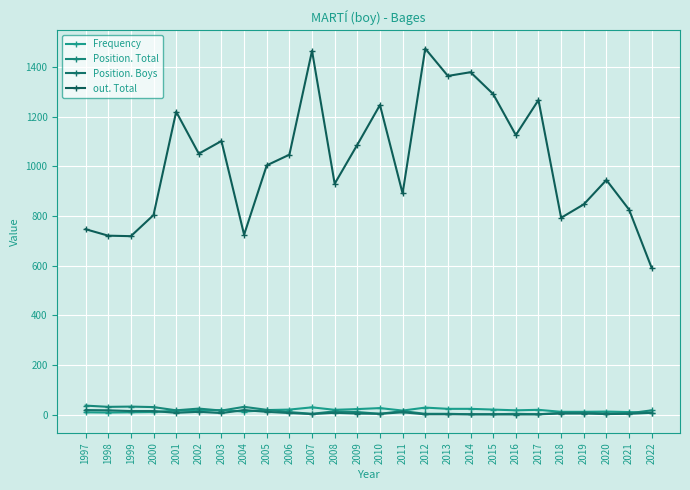

What are all the series names shown in the legend?

Frequency, Position. Total, Position. Boys, out. Total